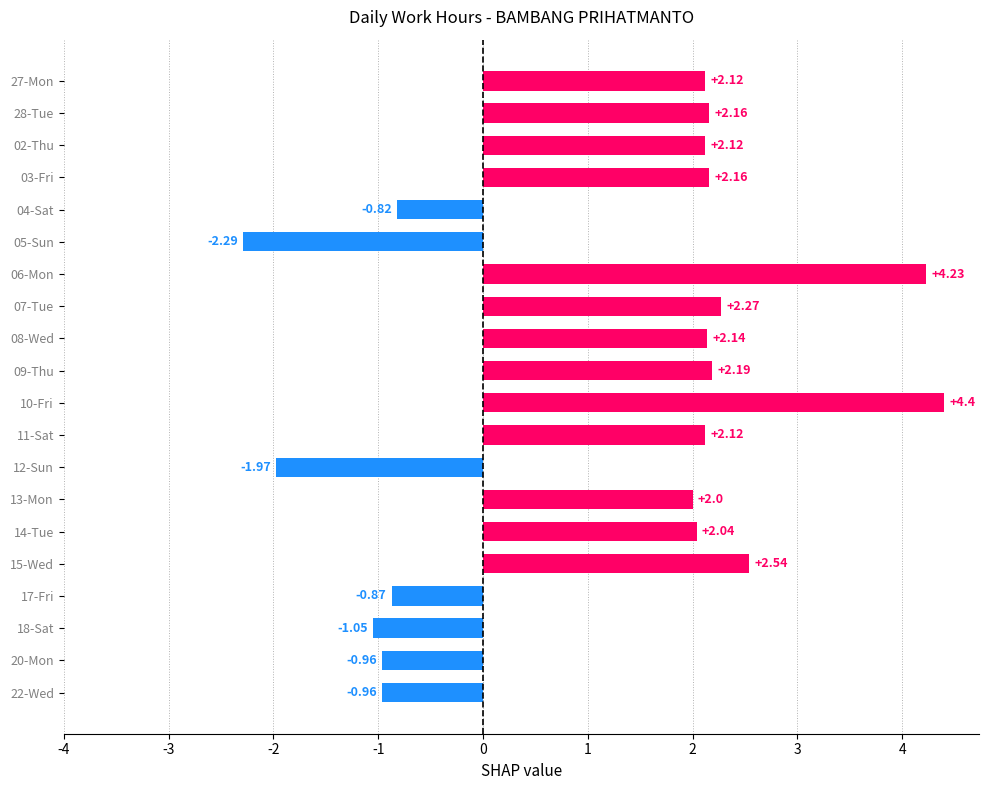

Which has a higher value, 18-Sat or 15-Wed?

15-Wed